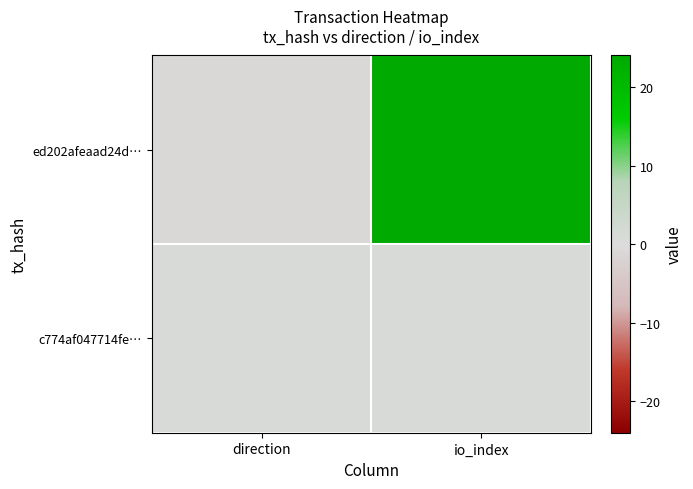

At io_index, list the series in order from smallest to largest.

c774af047714fe…, ed202afeaad24d…